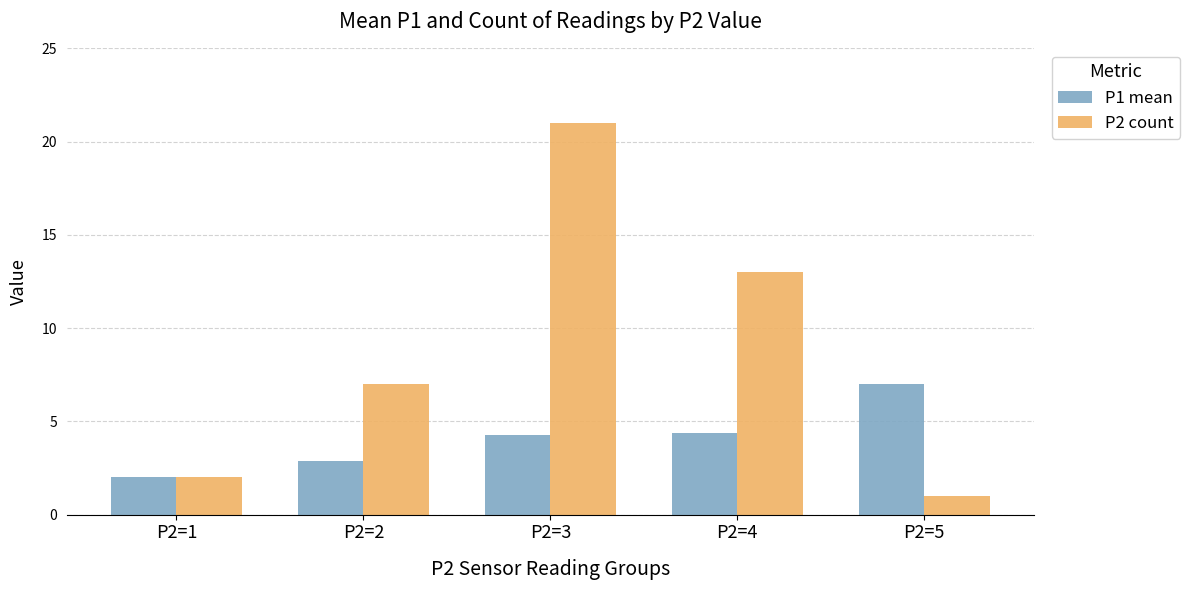

At which label does P1 mean reach its peak?

P2=5